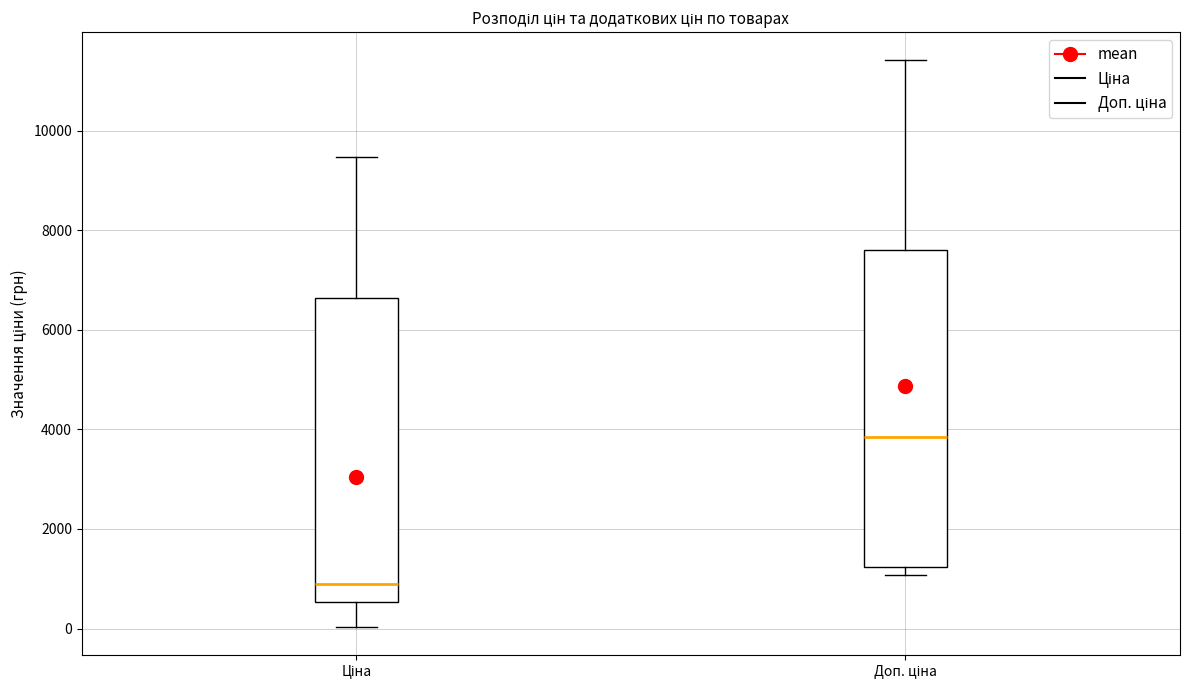

Reading left to right, transcribe this box plot: for each box, give where its median line is, the range the box spans, and where its two whiskers end, as read against the y-axis. The values are not printed on the chart, so give them approximately, as read against the axis.

Ціна: median 800, box 600 to 6600, whiskers 0 to 9400
Доп. ціна: median 3800, box 1200 to 7600, whiskers 1000 to 11400